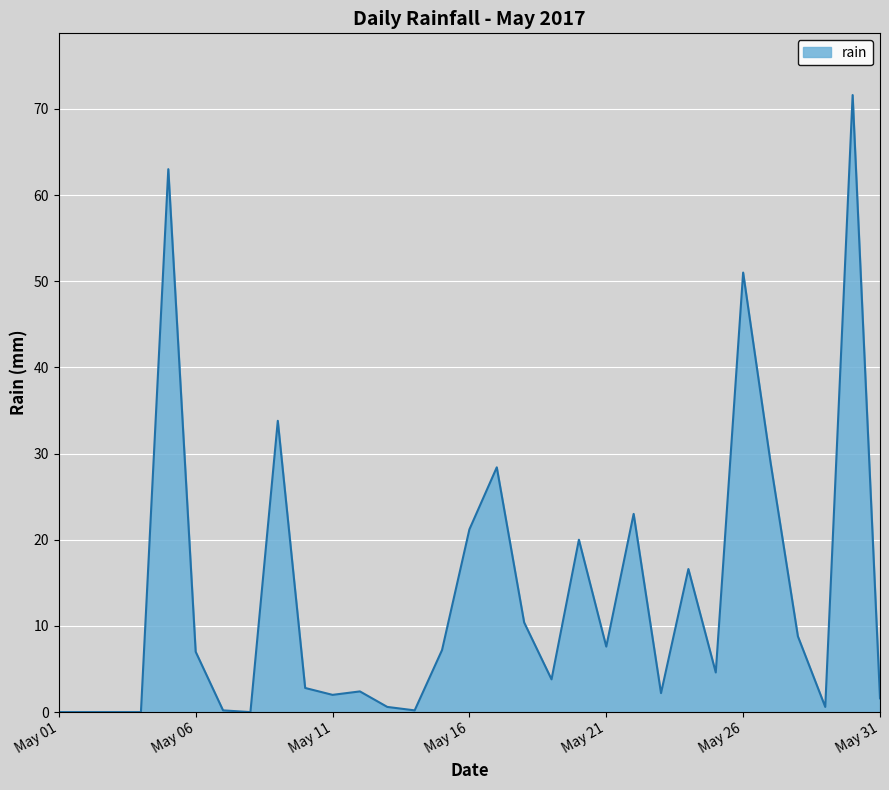

What is the greatest value displayed?

71.6